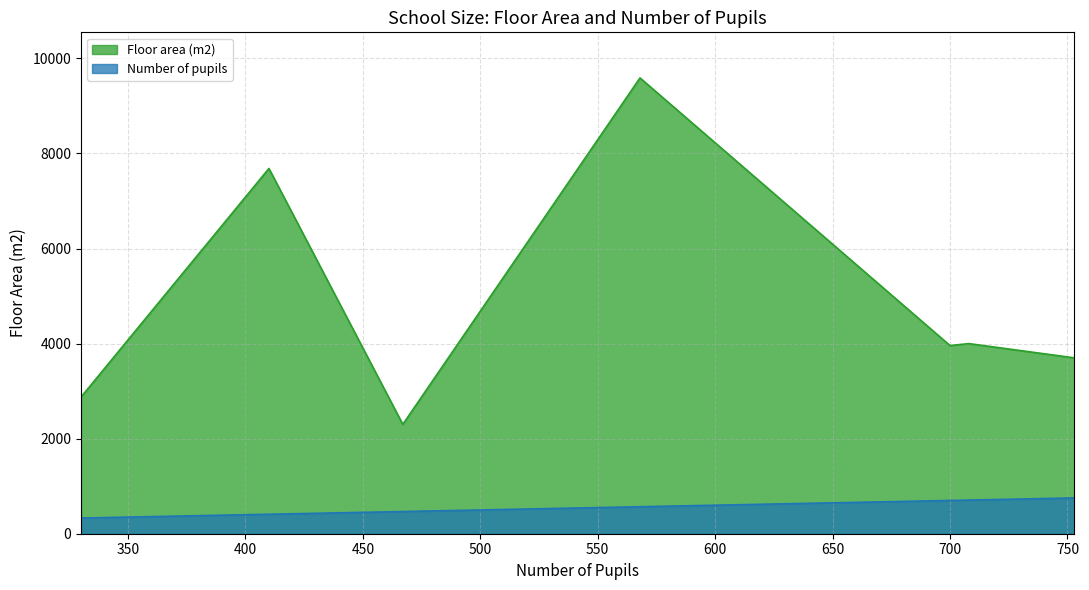

Which series has the largest total across all categories?

Floor area (m2)